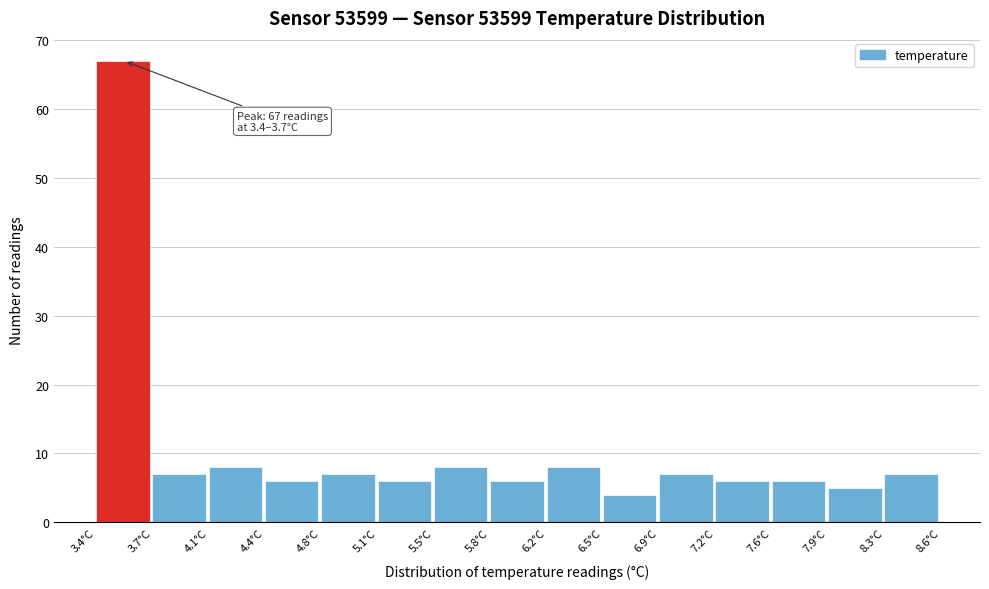

Over which range of the x-axis is the bar tallest?

3.40 to 3.75